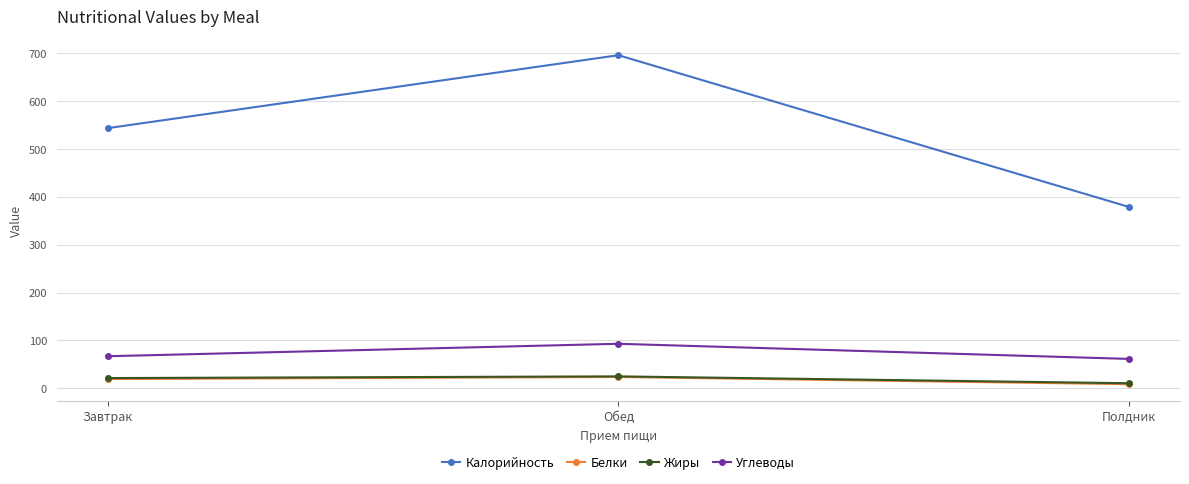

What is the difference between the highest and lowest values at Завтрак?

523.1